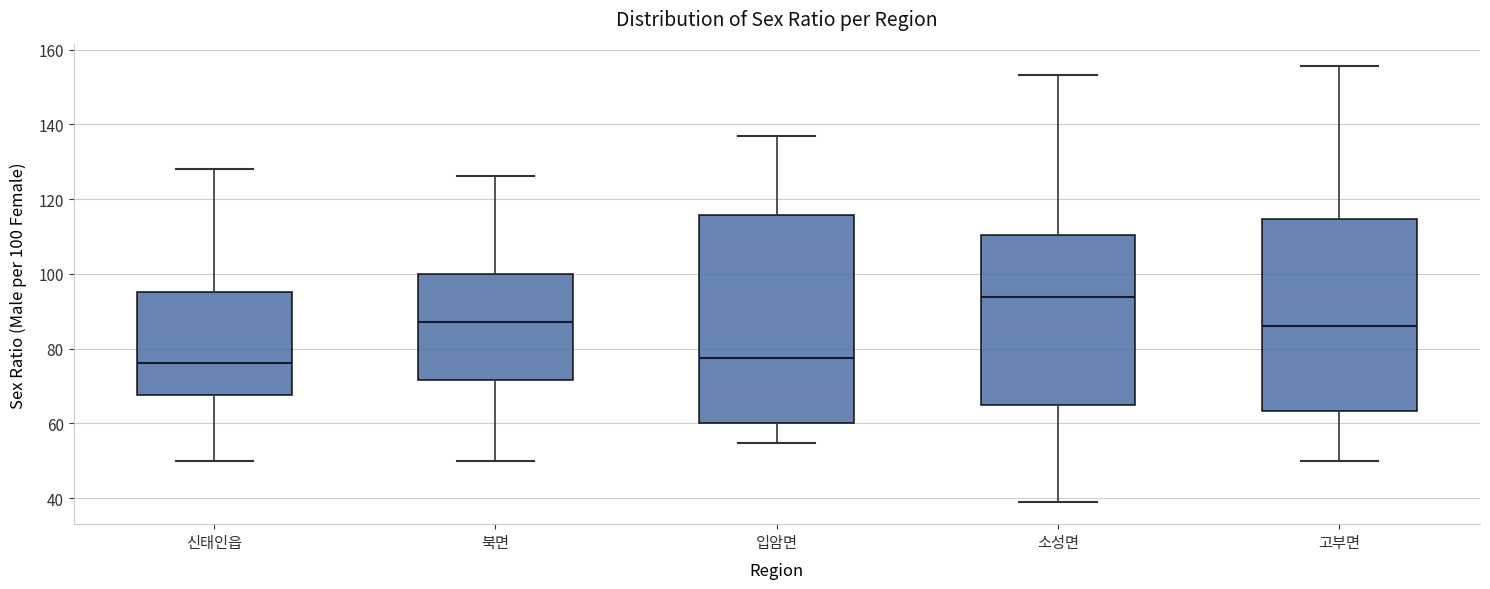

Which box's median line is the highest?

소성면